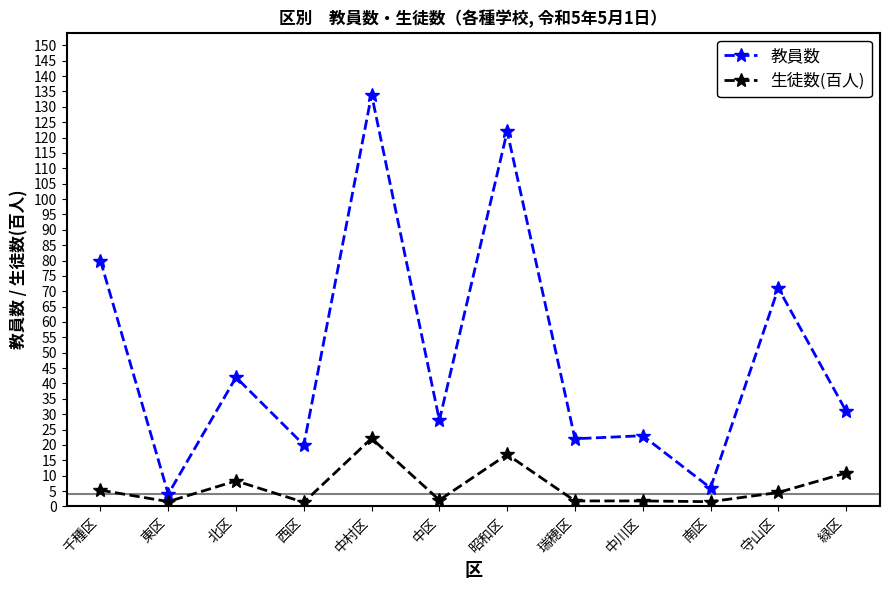

What are all the series names shown in the legend?

教員数, 生徒数(百人)